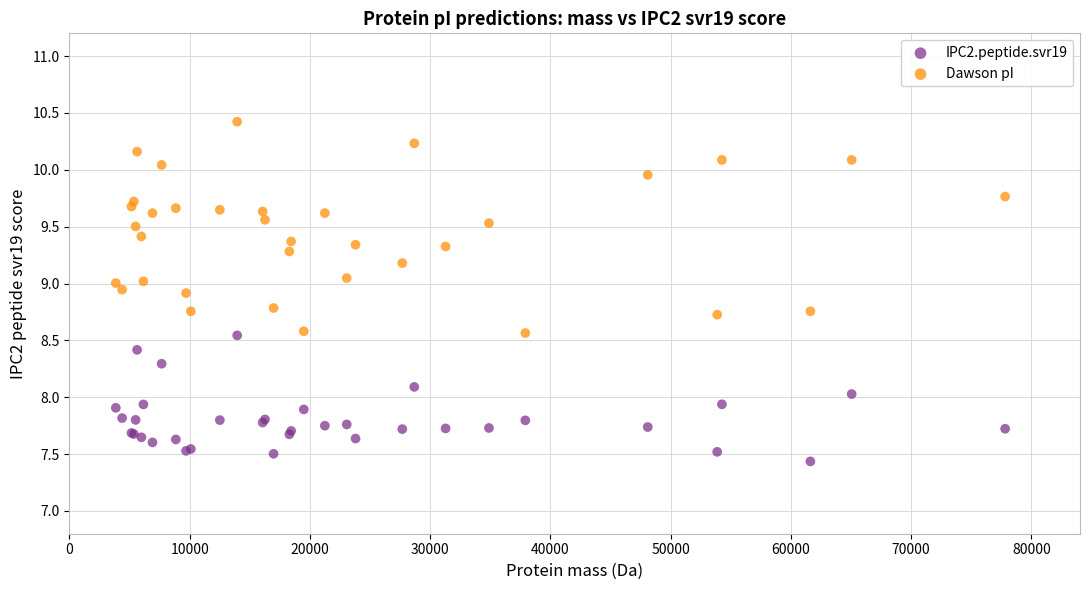

Which series reaches the minimum Y coordinate?

IPC2.peptide.svr19